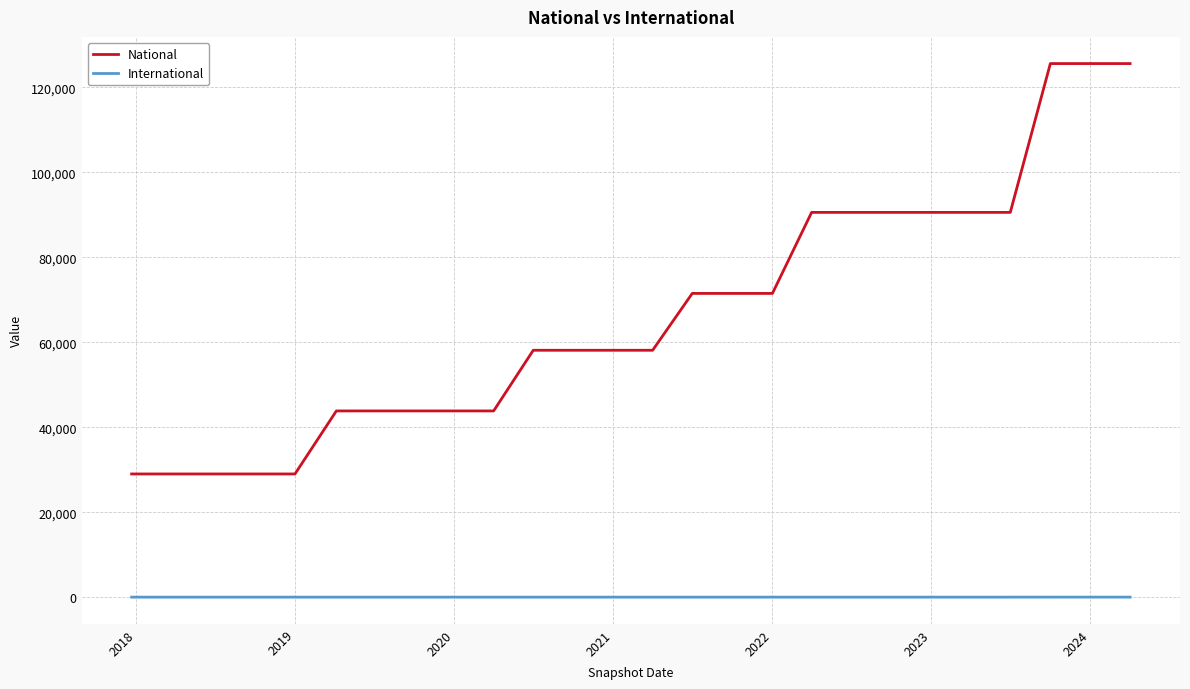

Rank the series by their maximum value, from highest to lowest.

National, International